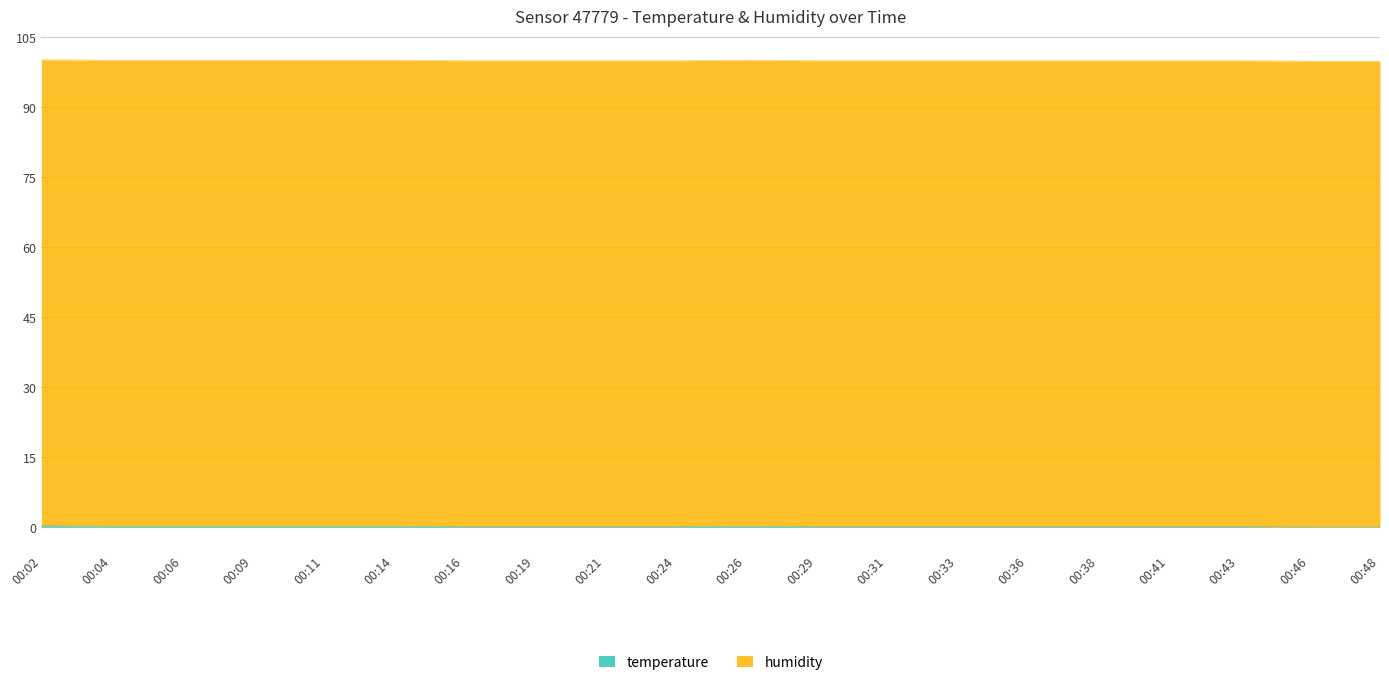

At which category does the chart reach its minimum across all series?

00:46